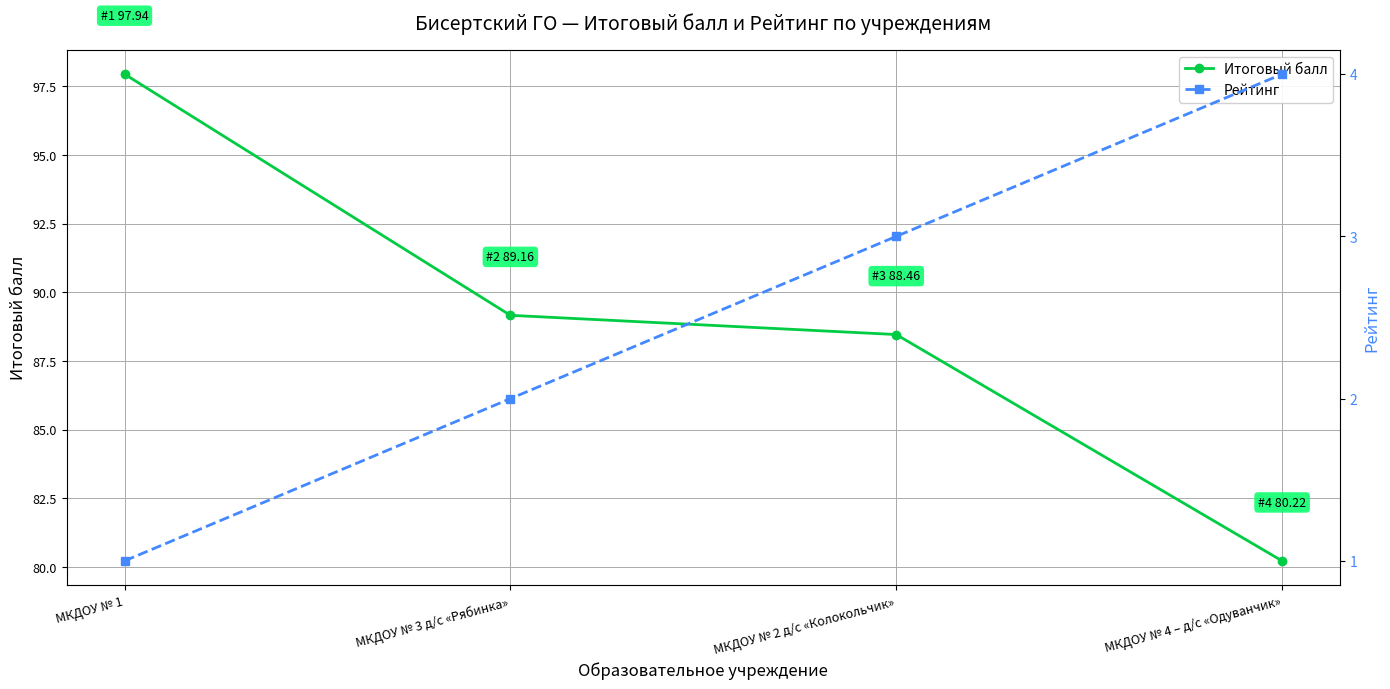

At which label does Рейтинг first exceed 3?

МКДОУ № 4 – д/с «Одуванчик»